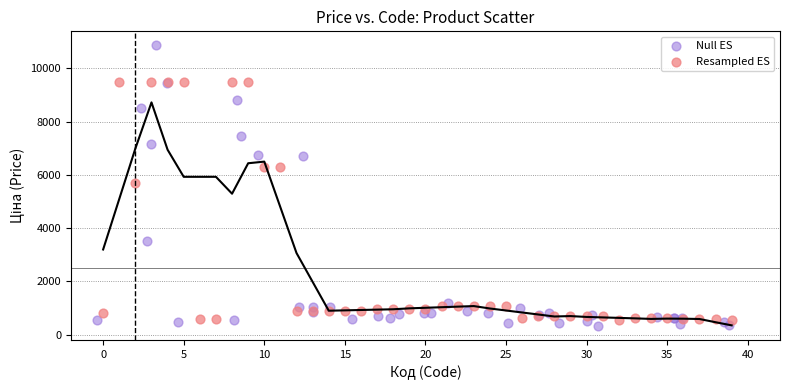

Which series has the widest spread of Y values?

Null ES